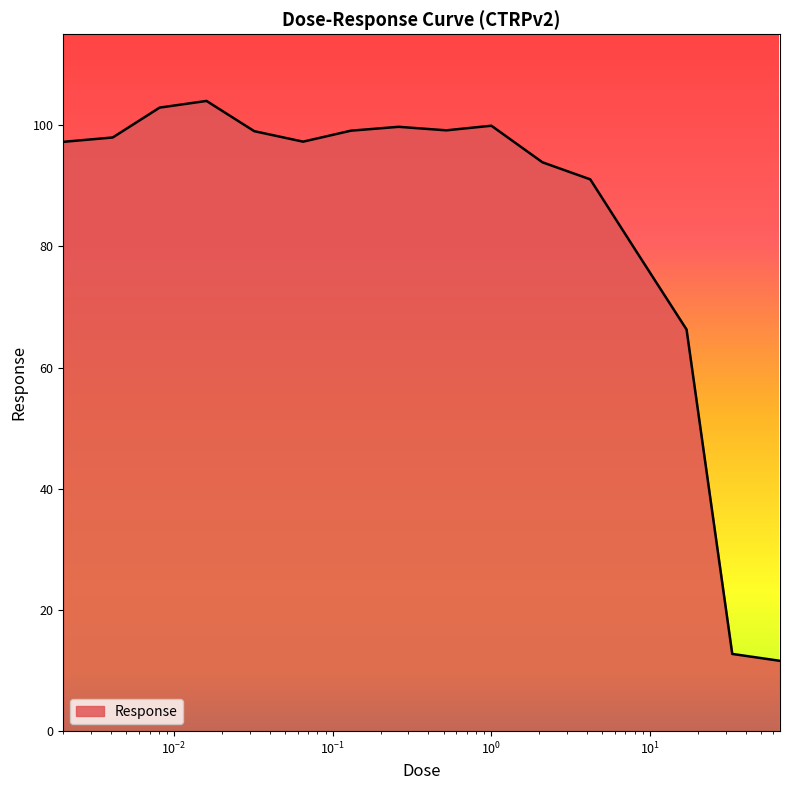

What is the difference between the maximum and minimum values?

92.4